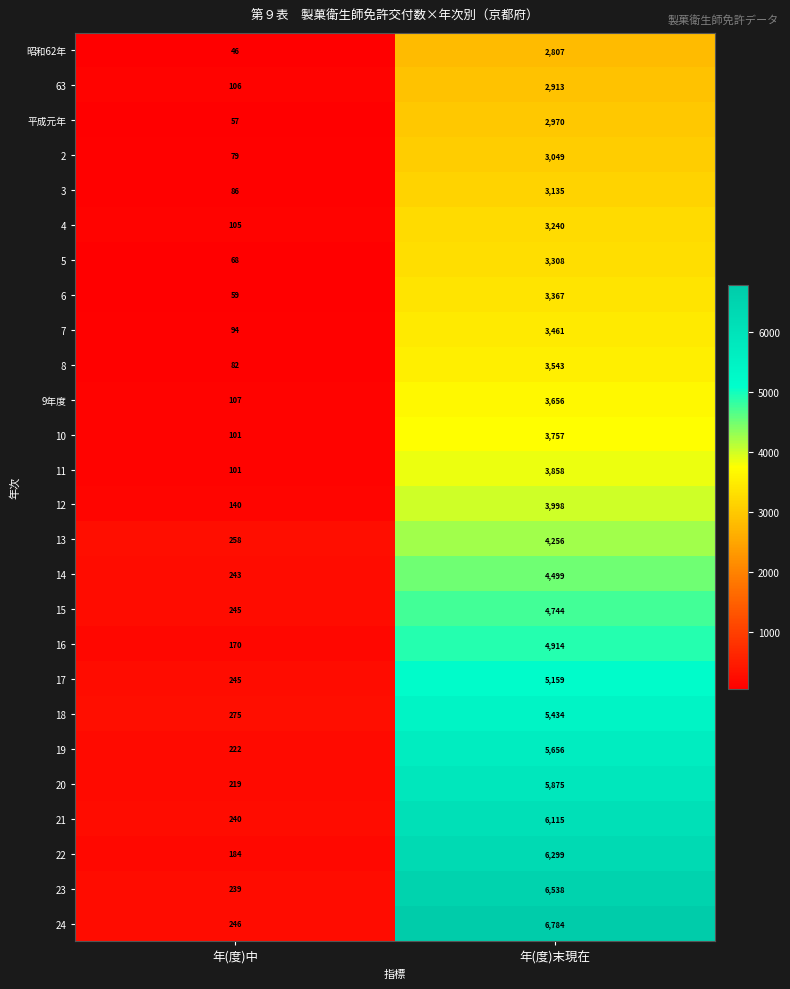

Which series changed the most between 年(度)中 and 年(度)末現在?

24